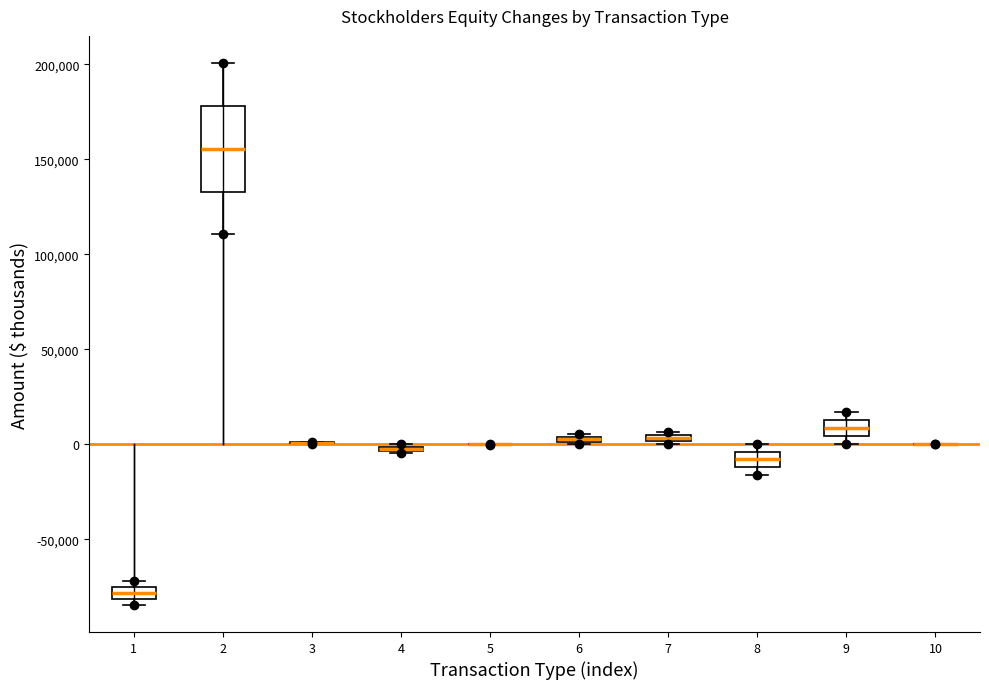

Where does the median line of the box at x = 2 sit on the y-axis? The values are not printed on the chart, so give them approximately, as read against the axis.

155000